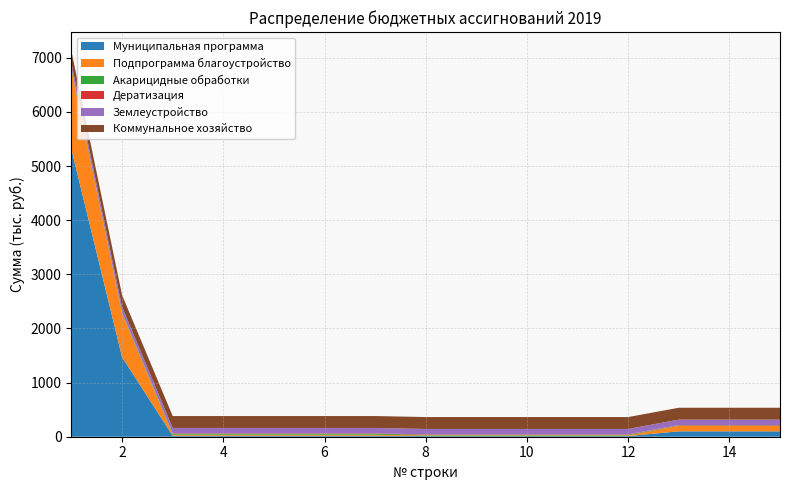

What is the highest value of the Муниципальная программа series?

5303.8